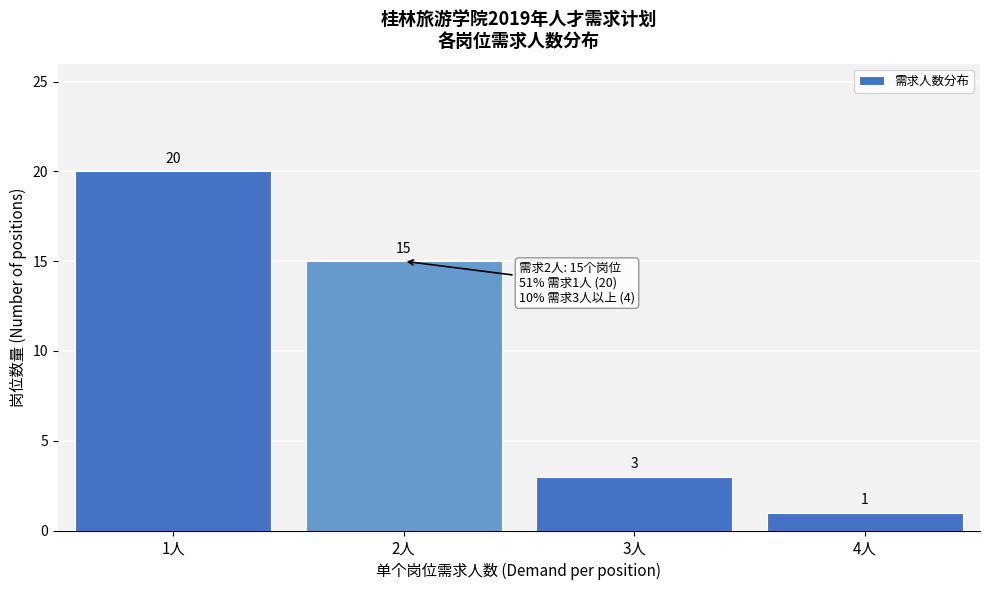

Reading right to left, what are all the values shown in this chart?

1	3	15	20